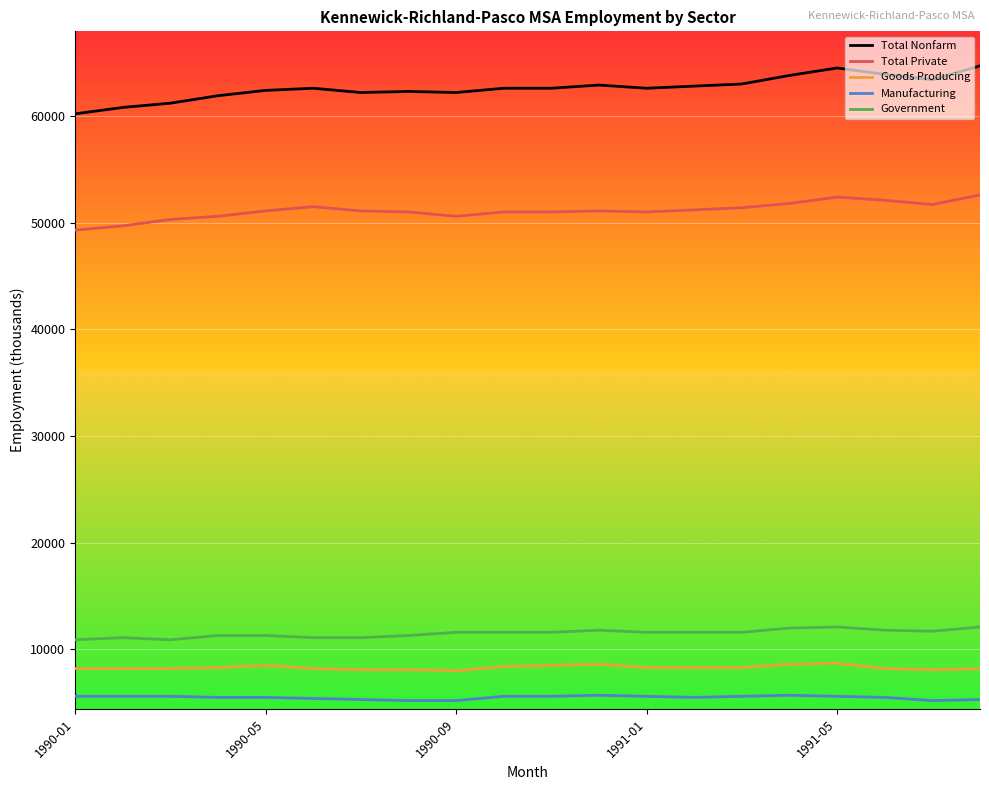

Which series has the widest spread of values?

Total Nonfarm